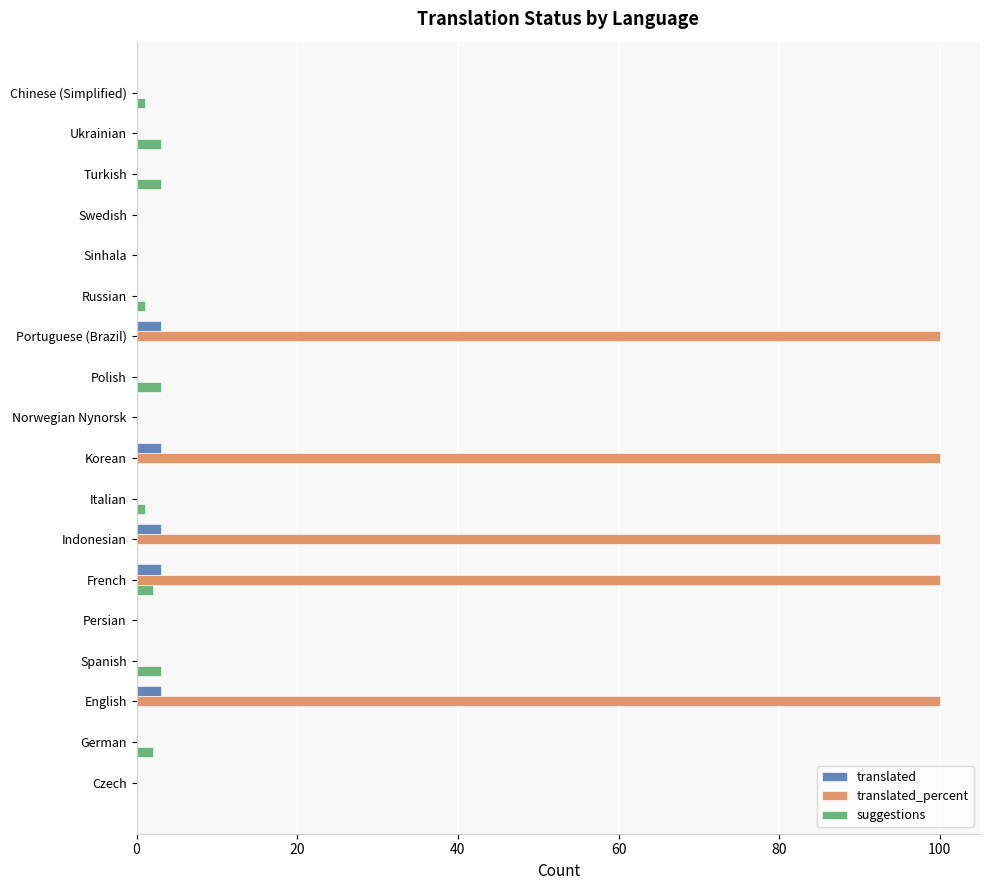

Which series has the largest total across all categories?

translated_percent